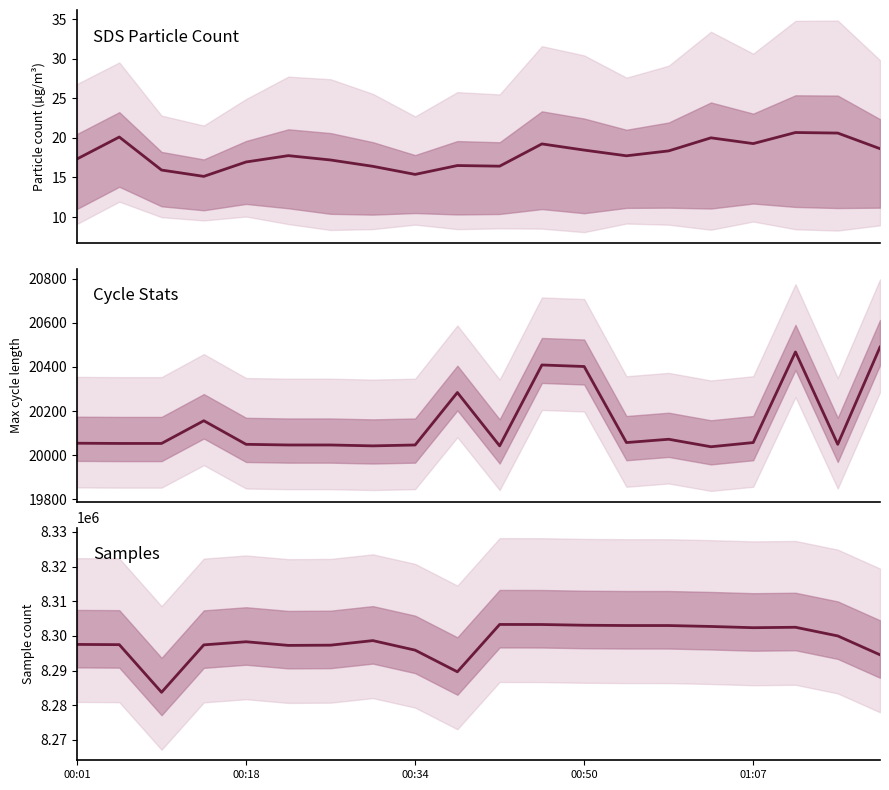

Is it true that SDS_P1 equals 16.5 at 9?

True